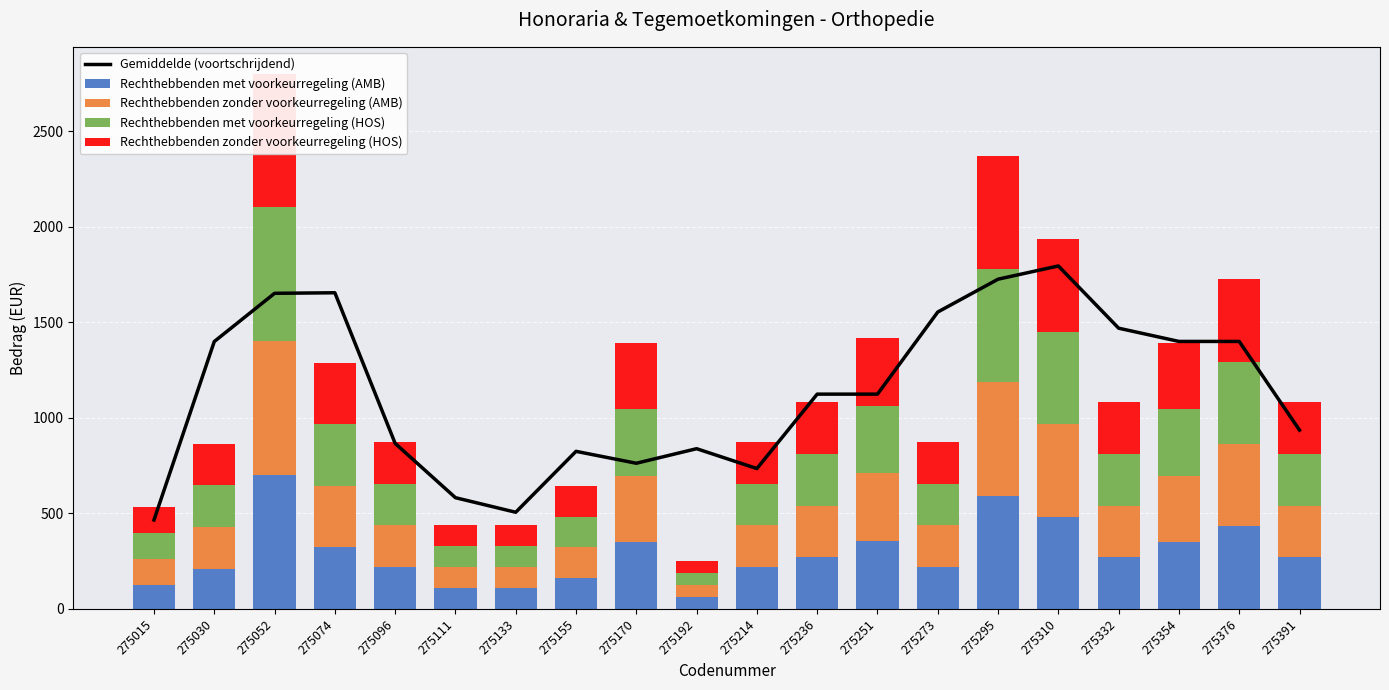

Reading left to right, list all the values displayed in this chart.

Gemiddelde (voortschrijdend): 465.6	1399.6	1652.1	1654.9	866.5	582.3	506.0	824.9	762.5	838.7	734.7	1124.3	1124.3	1554.1	1726.0	1795.3	1469.5	1400.2	1400.2	935.8
Rechthebbenden met voorkeurregeling (AMB): 126.5	209.7	700.5	322.3	218.3	109.2	109.2	161.2	348.3	62.4	218.3	270.3	354.6	218.3	592.7	483.5	270.3	348.3	431.5	270.3
Rechthebbenden zonder voorkeurregeling (AMB): 135.2	218.3	700.5	322.3	218.3	109.2	109.2	161.2	348.3	62.4	218.3	270.3	354.6	218.3	592.7	483.5	270.3	348.3	431.5	270.3
Rechthebbenden met voorkeurregeling (HOS): 135.2	218.4	700.5	322.3	218.4	109.2	109.2	161.2	348.3	62.4	218.4	270.3	354.6	218.3	592.7	483.5	270.3	348.3	431.5	270.3
Rechthebbenden zonder voorkeurregeling (HOS): 135.2	218.4	700.5	322.3	218.4	109.2	109.2	161.2	348.3	62.4	218.4	270.3	354.5	218.3	592.7	483.5	270.3	348.3	431.5	270.3